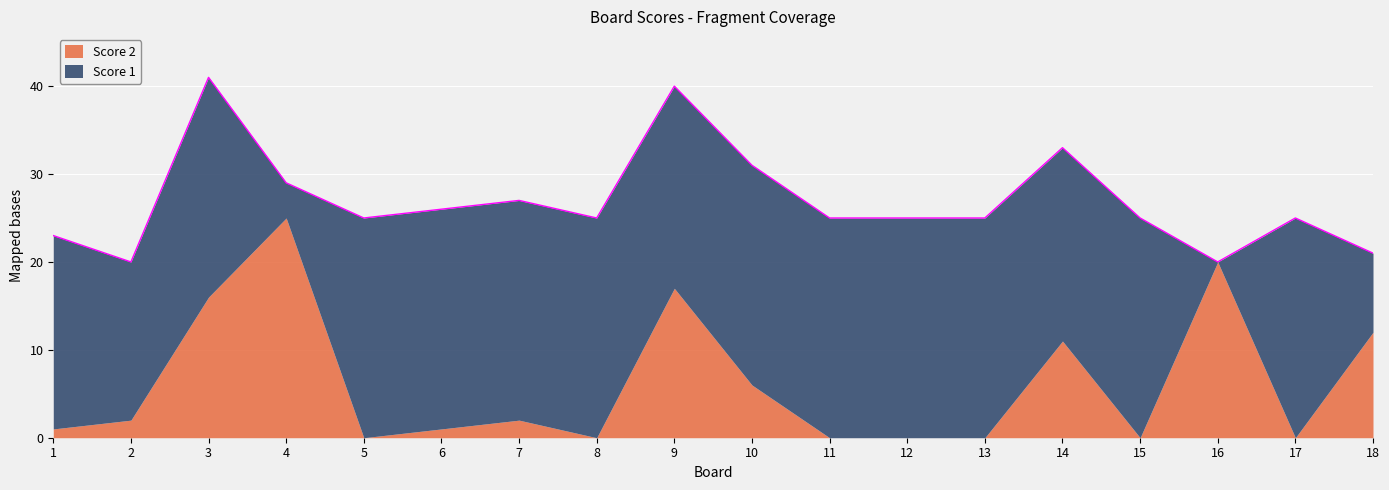

What is the difference between the second highest and minimum values in the Score 2 series?

20